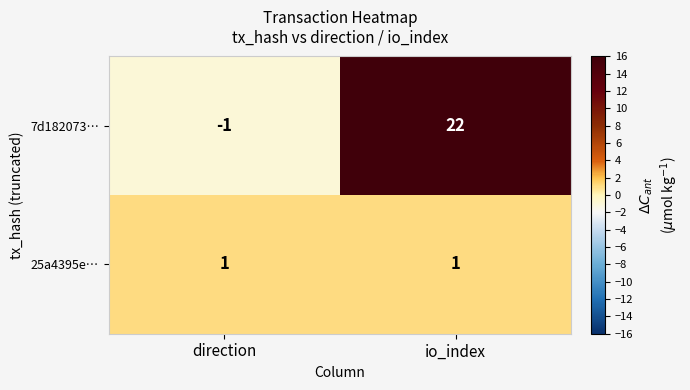

Is it true that 25a4395e… equals 1 at io_index?

True